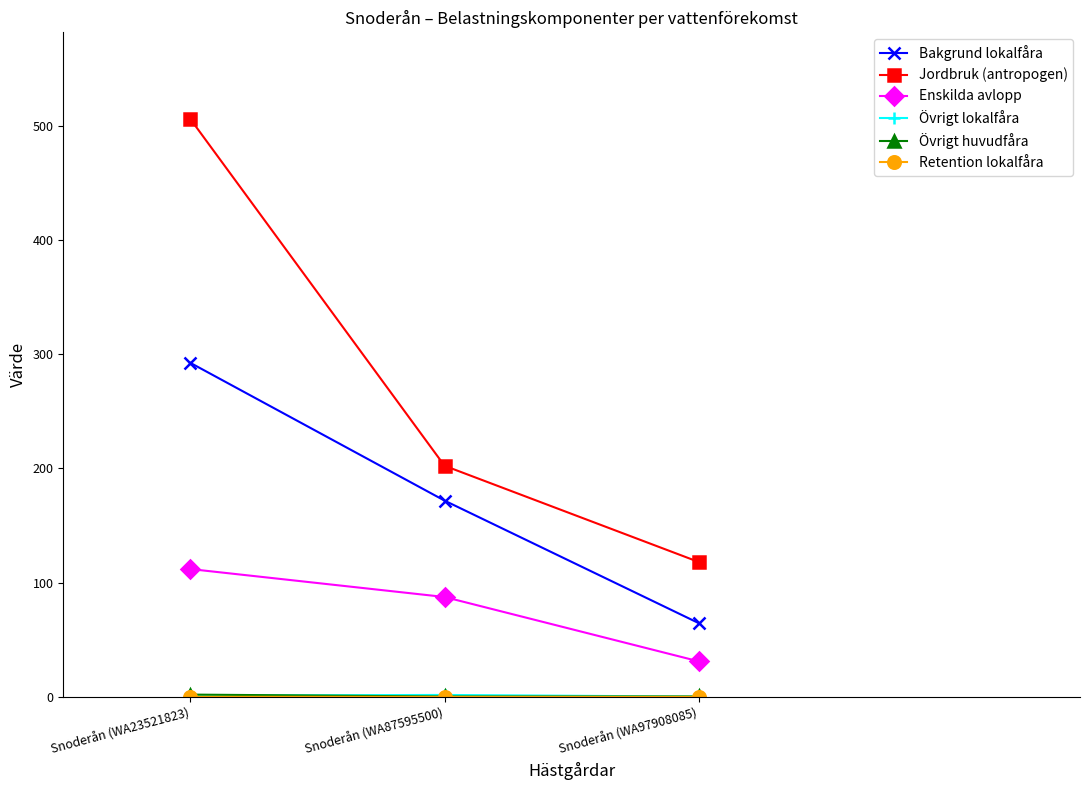

What position from the left is Snoderån (WA87595500)?

2